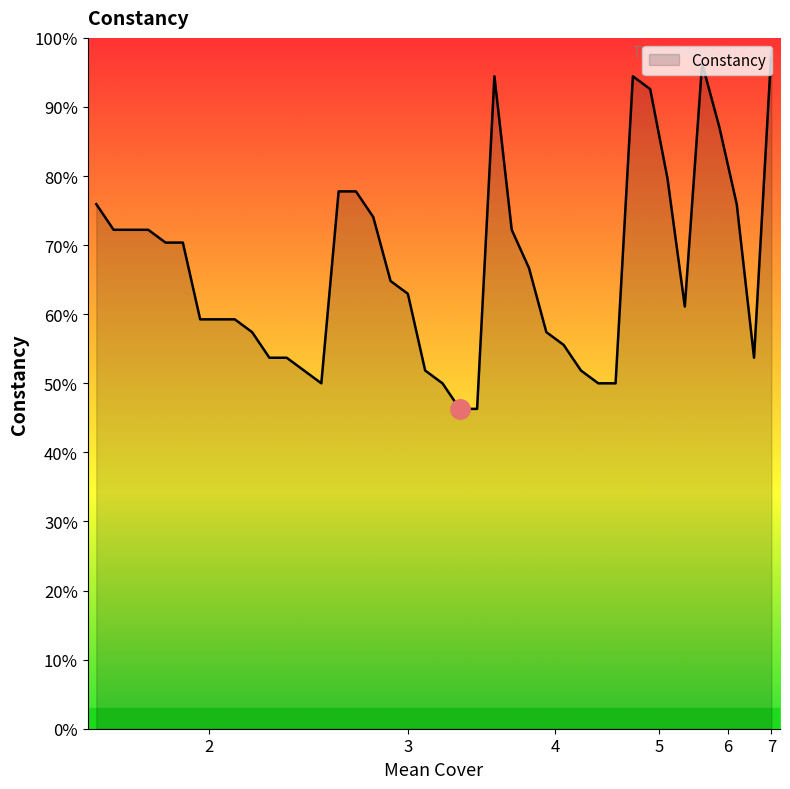

Does the chart display data point markers on the line(s)?

No